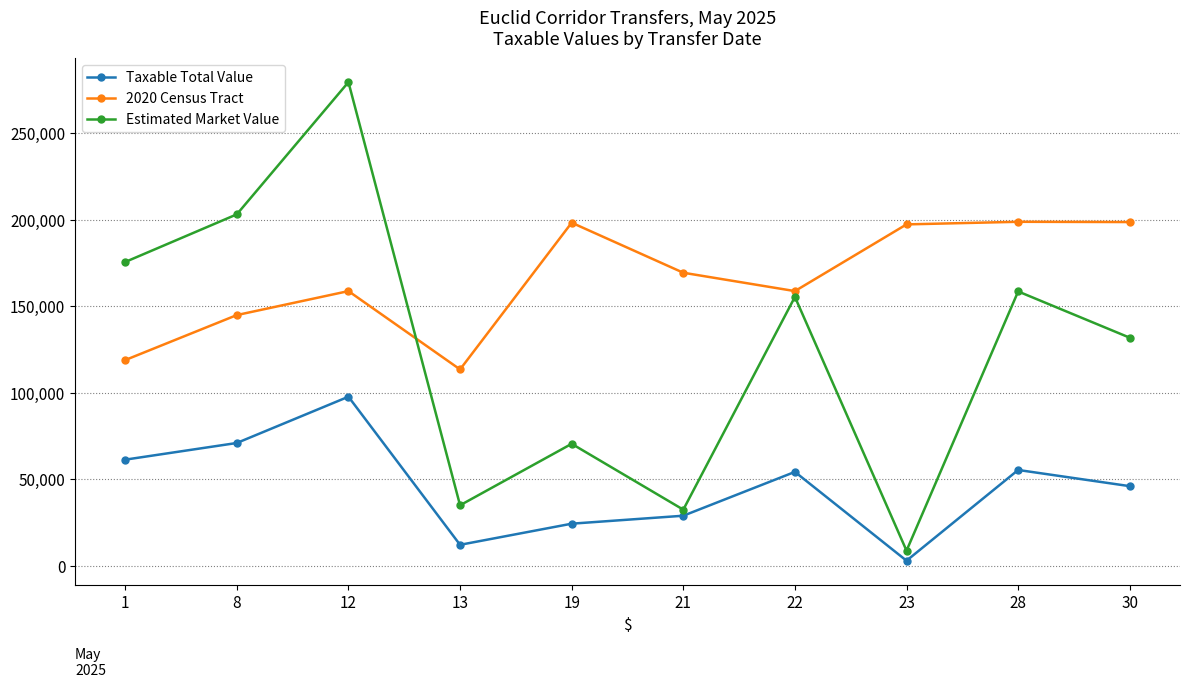

At how many categories does at least one series exceed 215823?

1